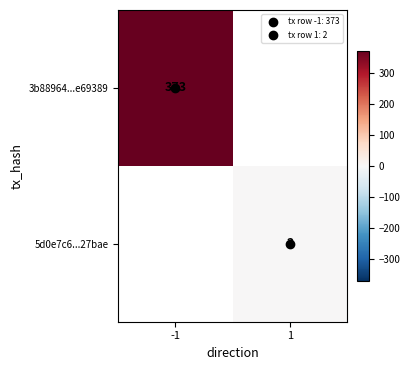

What is the minimum value for 3b88964...e69389?

373.0